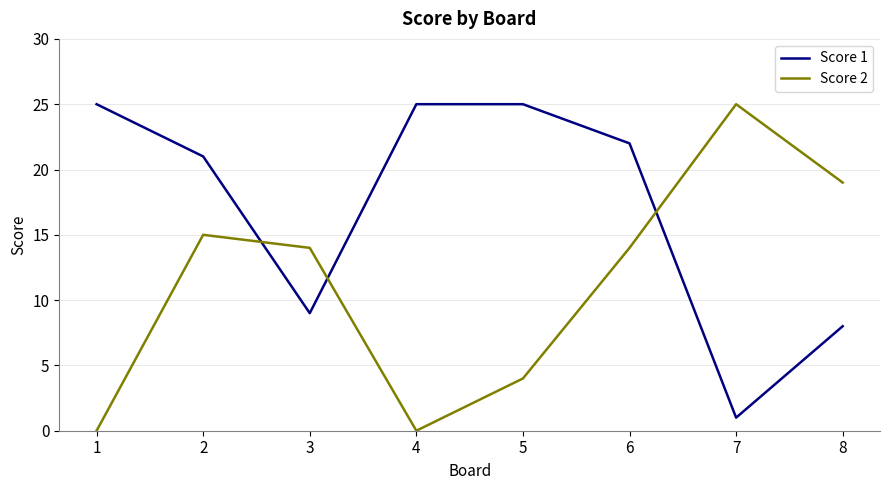

Between 6 and 8, which series saw the biggest shift?

Score 1